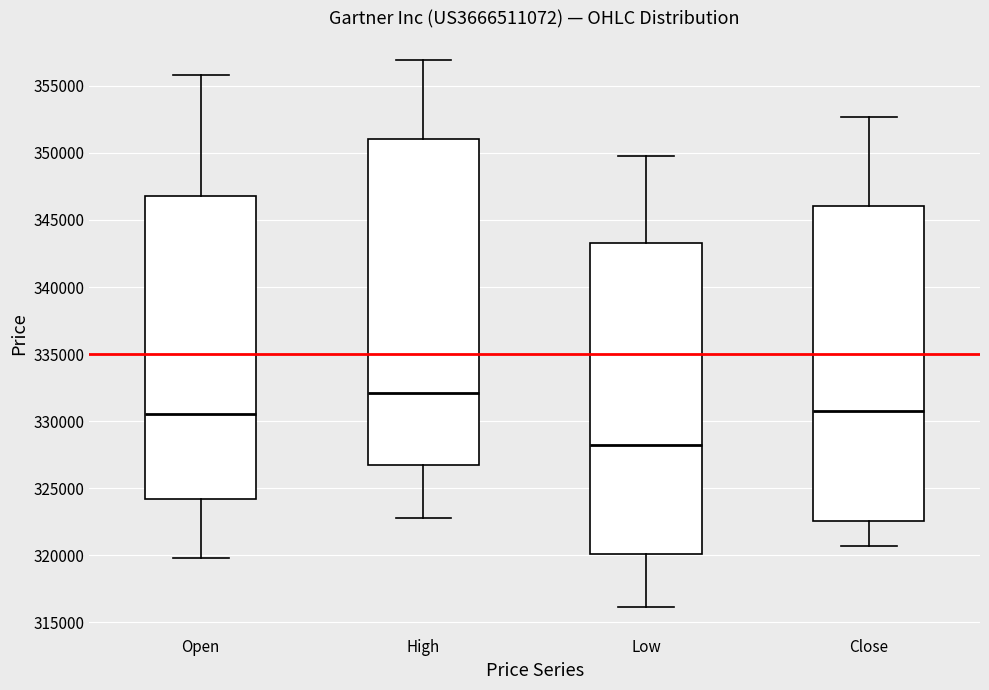

Where is the lower edge of the box for Low on the y-axis? The values are not printed on the chart, so give them approximately, as read against the axis.

320000